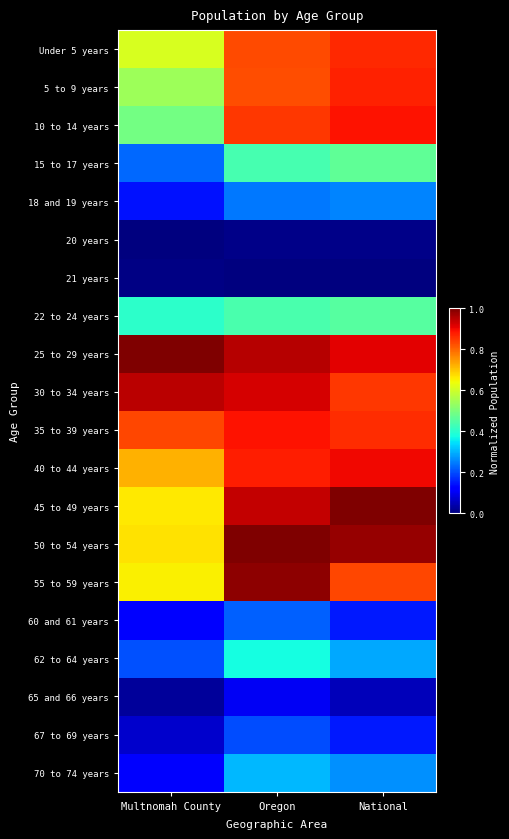

Which has a higher value, Oregon or National?

National